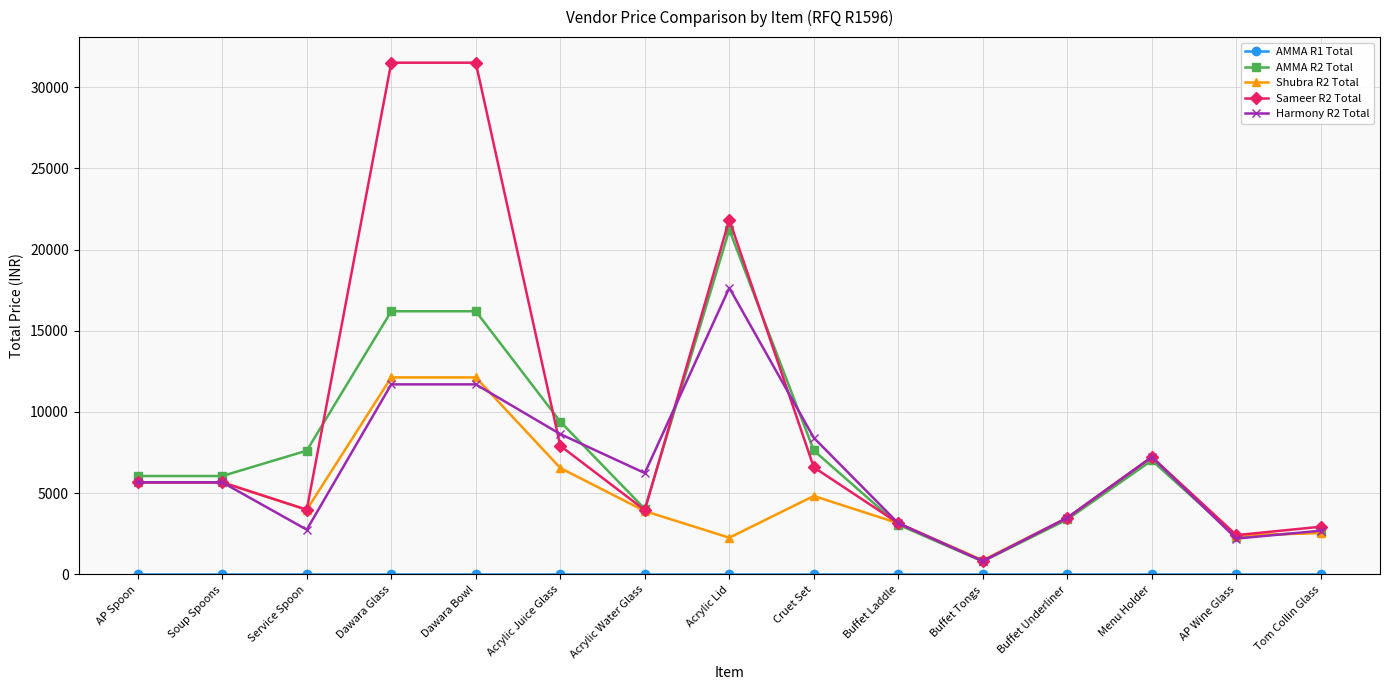

Which series has the widest spread of values?

Sameer R2 Total